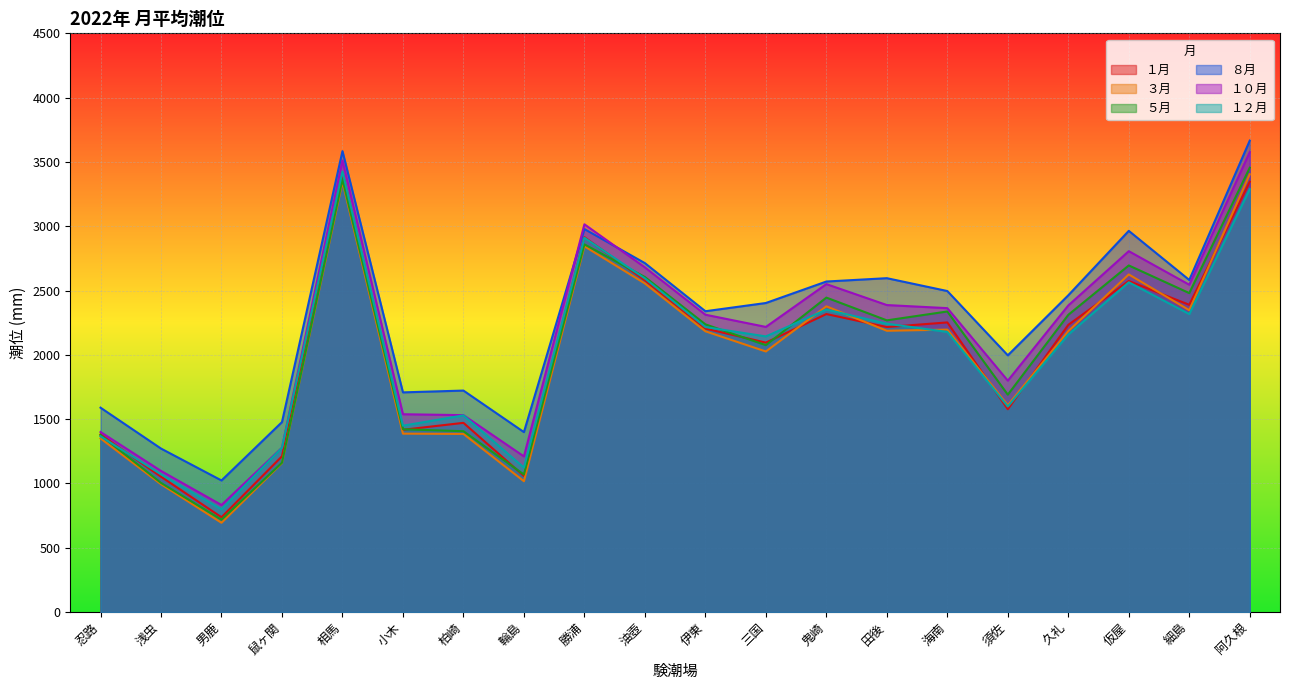

Rank the categories by １０月 value from highest to lowest.

阿久根, 相馬, 勝浦, 仮屋, 油壺, 鬼崎, 細島, 田後, 久礼, 海南, 伊東, 三国, 須佐, 小木, 柏崎, 忍路, 鼠ヶ関, 輪島, 浅虫, 男鹿